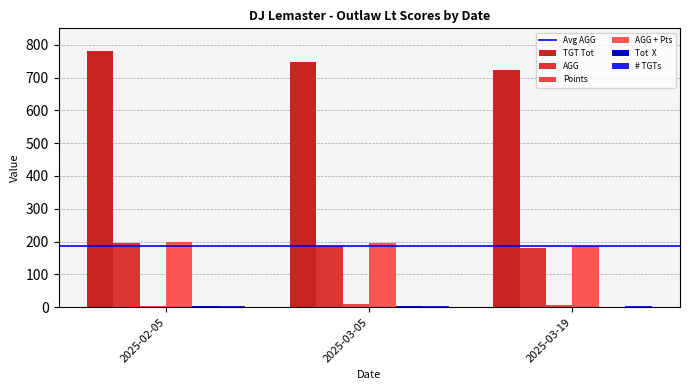

Does the chart contain stacked bars?

No